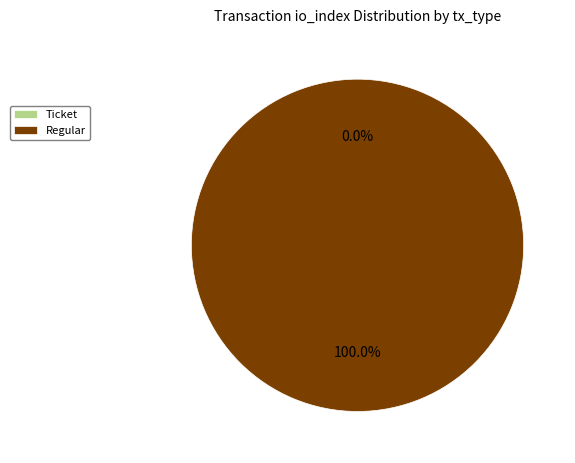

Count the number of slices in the pie.

2